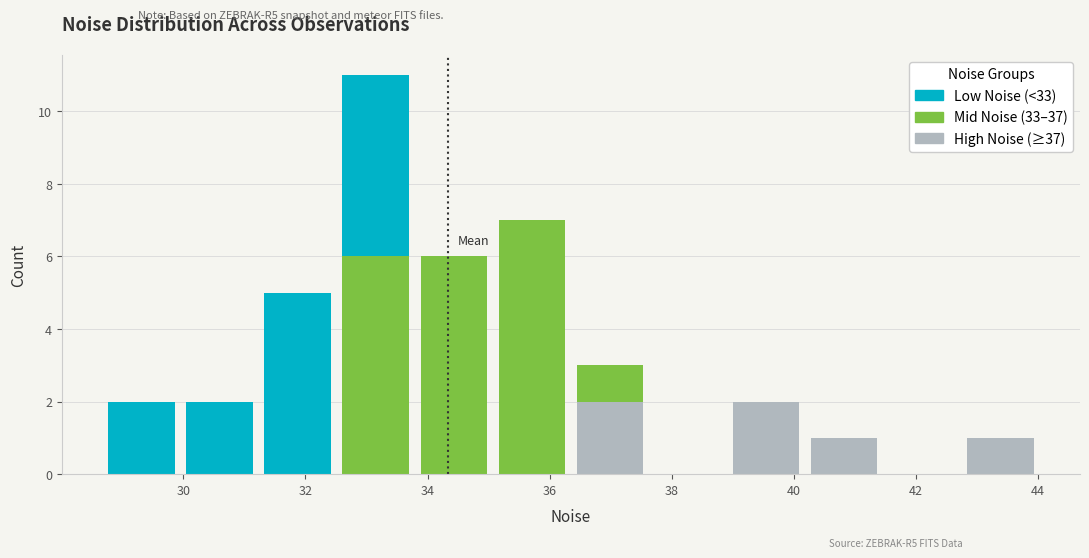

What is the total height of the stacked bar covering 30.0 to 31.2 on the x-axis? Neither the bar edges nor the heights are printed on the chart, so give them approximately, as read against the axes.

2